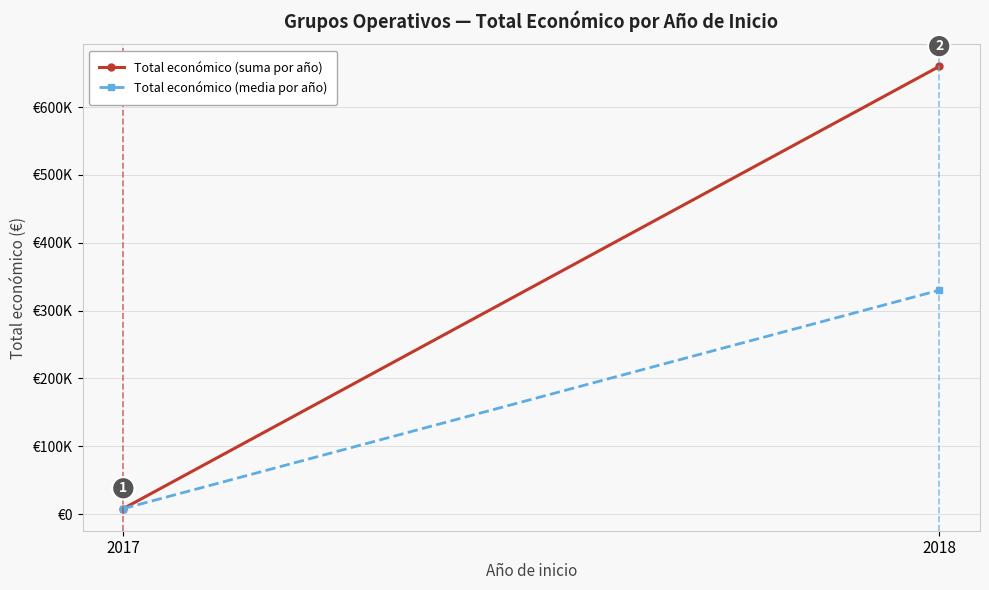

What value does the Total económico (suma por año) series have at 2017, to the nearest 50?

7950